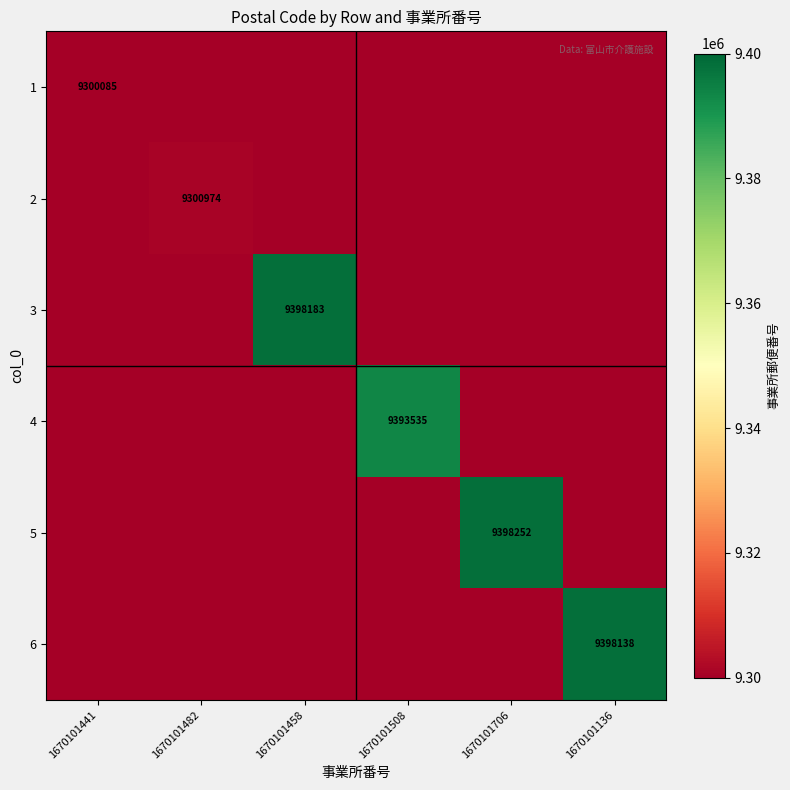

At how many categories does at least one series exceed 9059918?

6